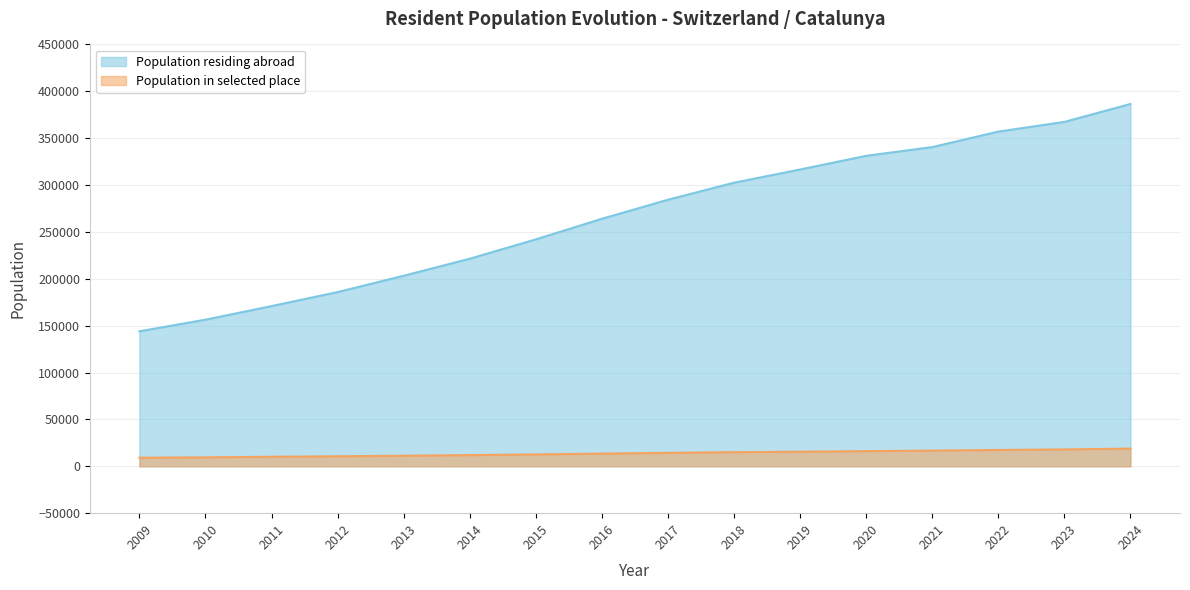

At which category is the sum across all series the highest?

2024